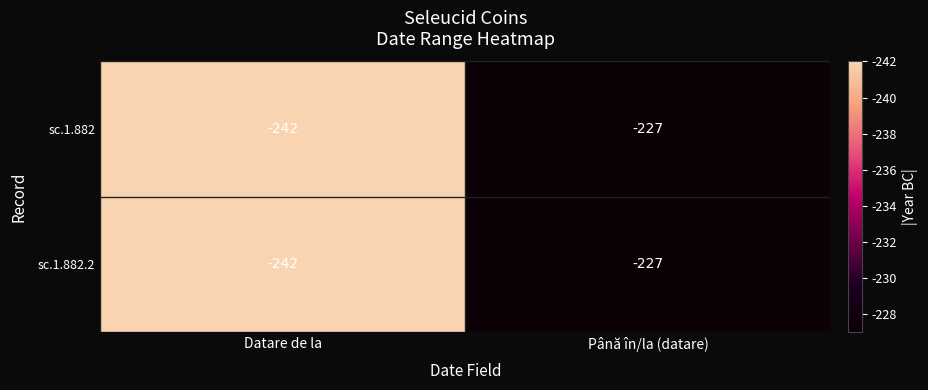

What is the average value of the sc.1.882.2 series?

-234